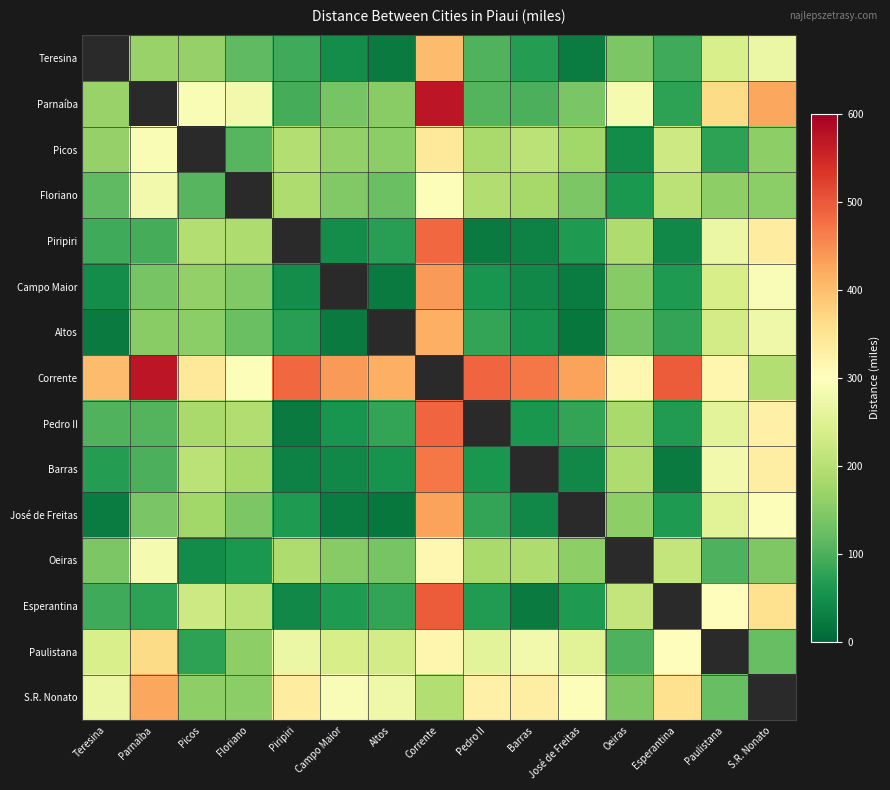

What is the difference between the maximum and minimum values in the Campo Maior series?

414.0